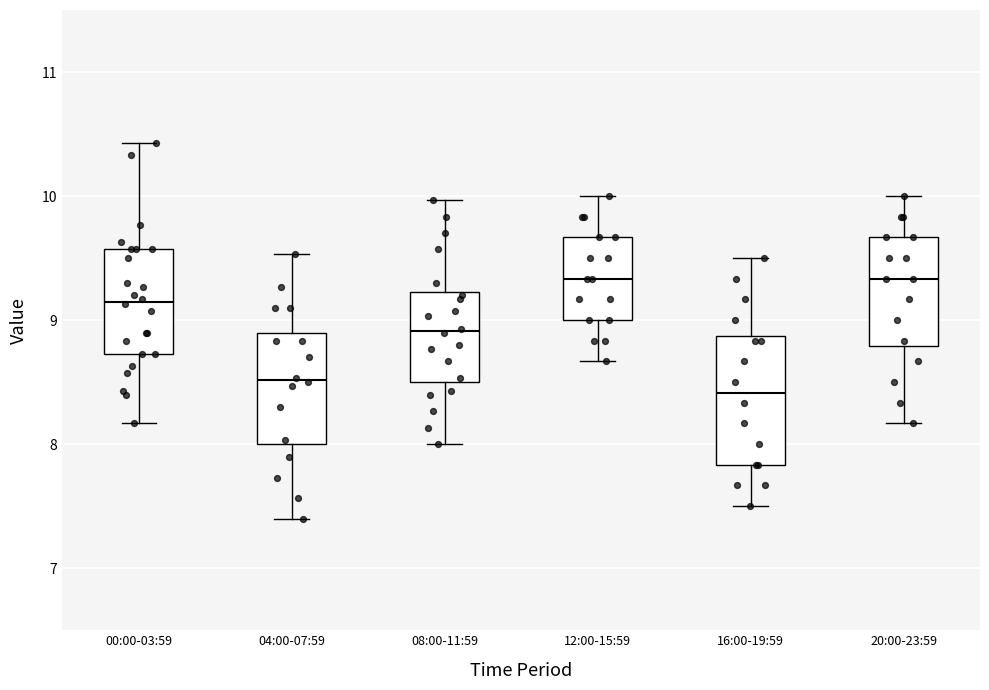

Where does the median line of the box for 16:00-19:59 sit on the y-axis? The values are not printed on the chart, so give them approximately, as read against the axis.

8.4